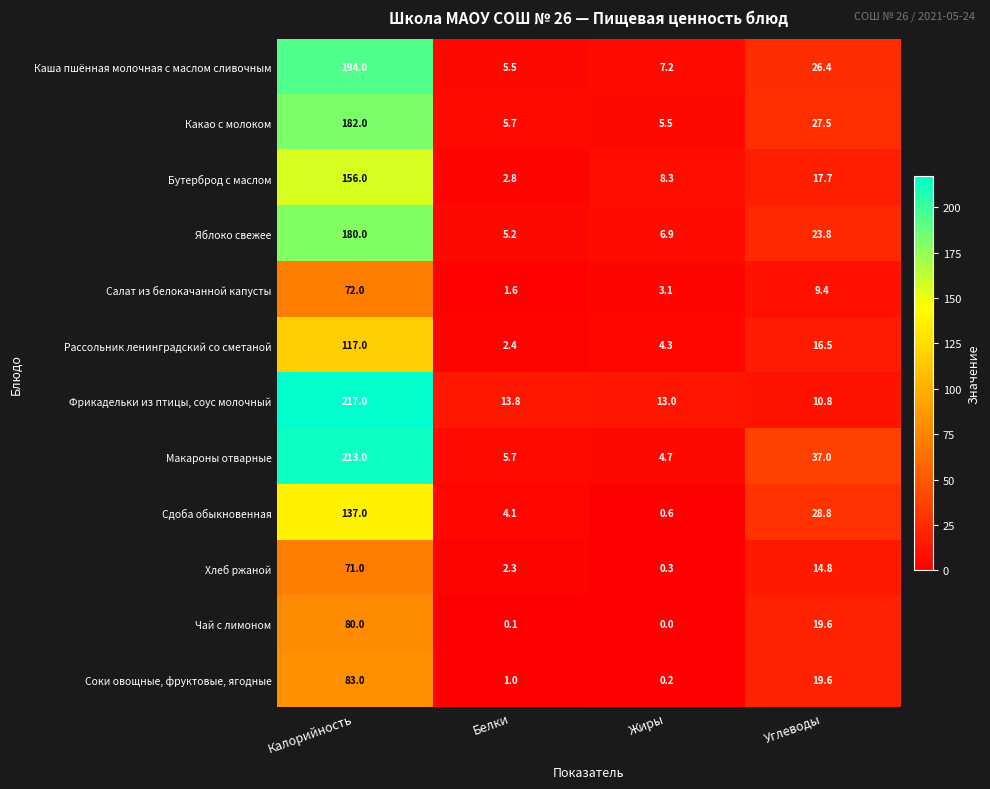

Which series has the largest total across all categories?

Макароны отварные